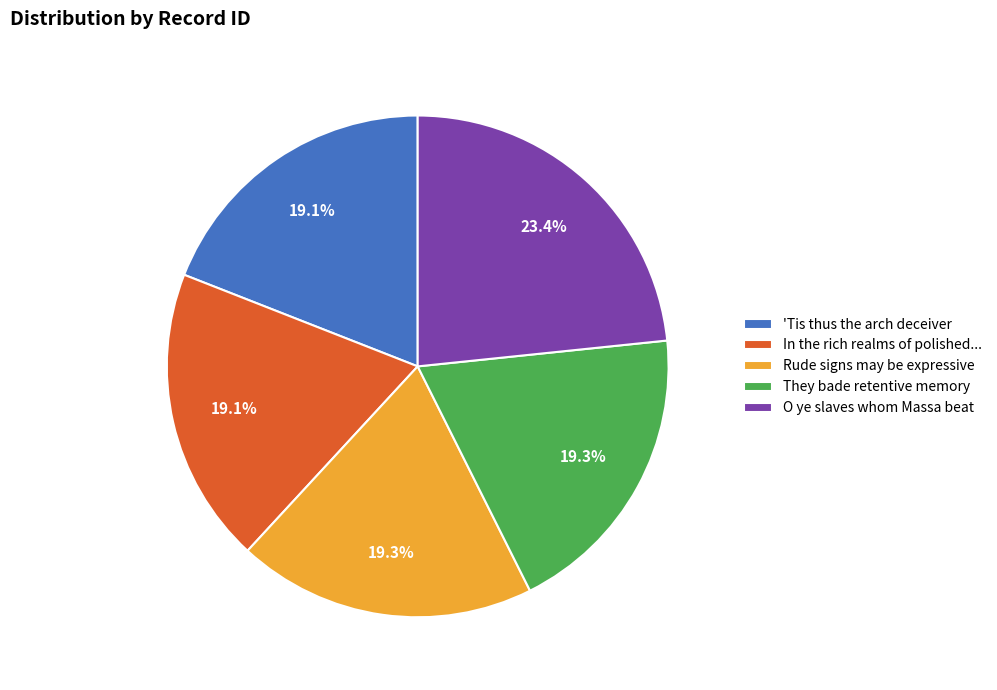

To the nearest percent, what percentage of the pie is Rude signs may be expressive?

19%